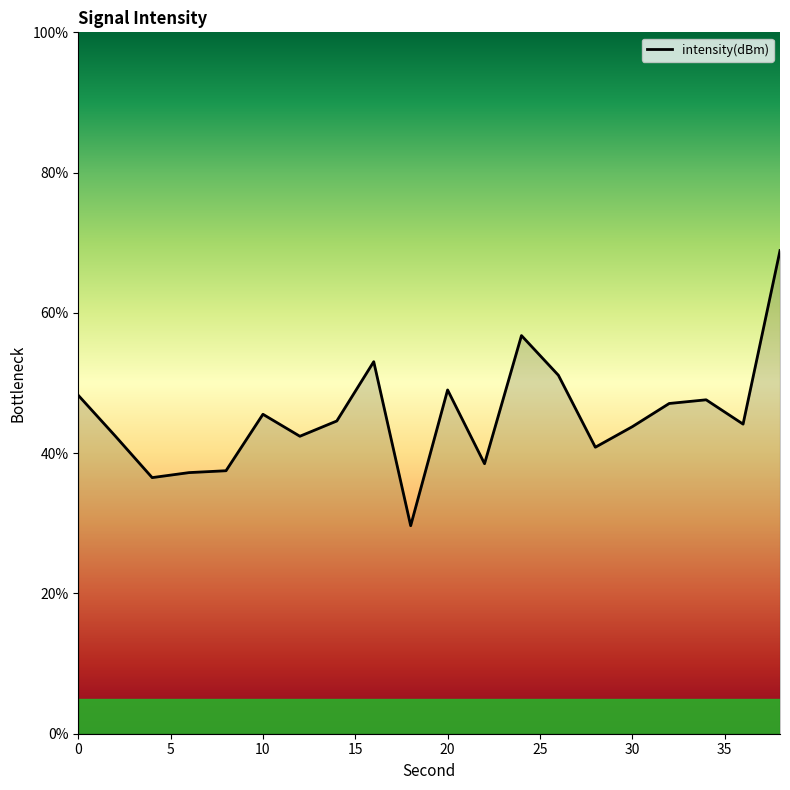

What is the smallest value displayed?

29.7